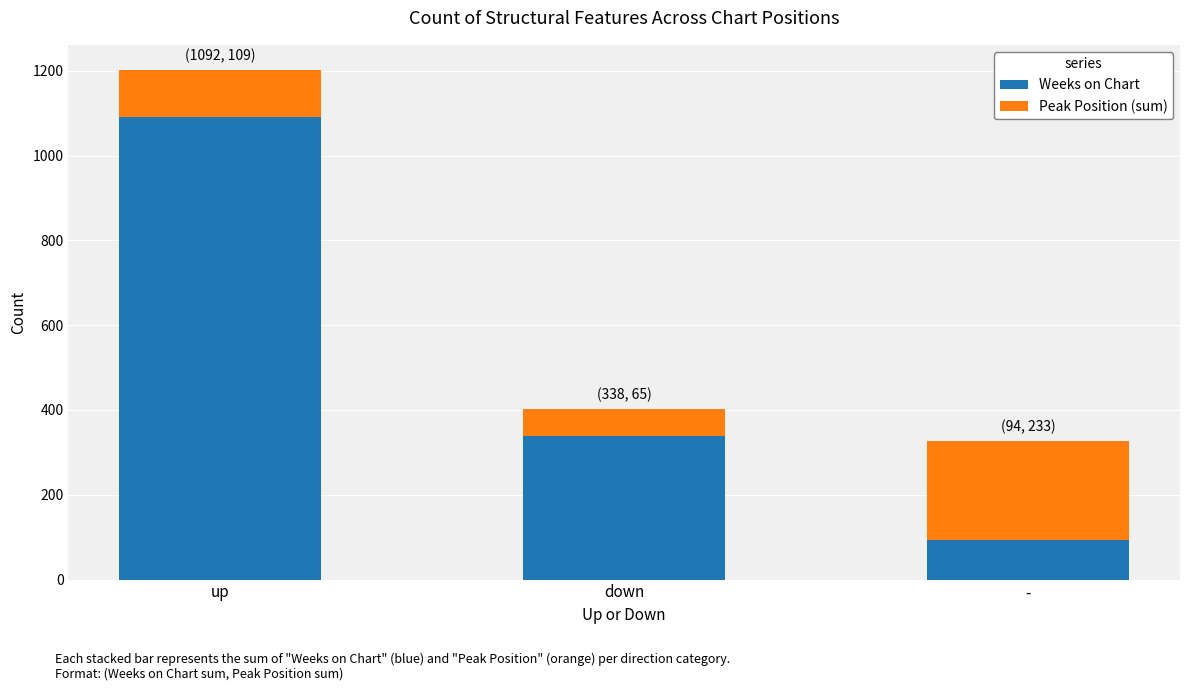

At which category is the sum across all series the highest?

up